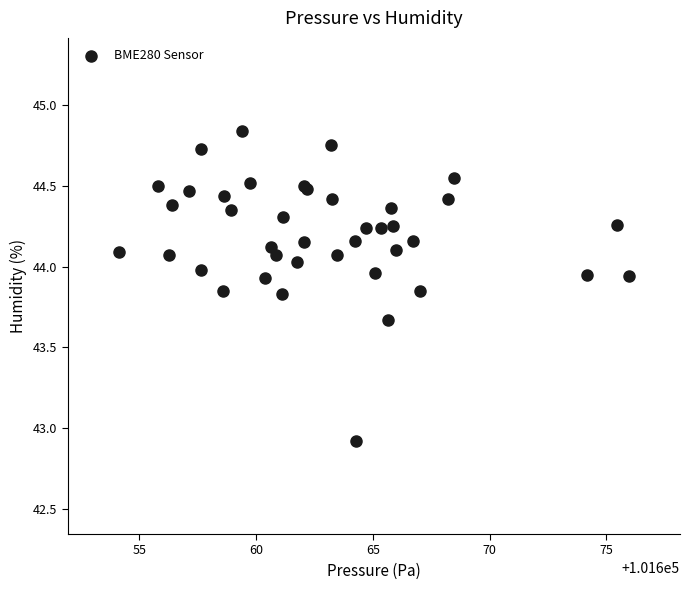

What Y value in the scatter plot is closest to 43?

42.9